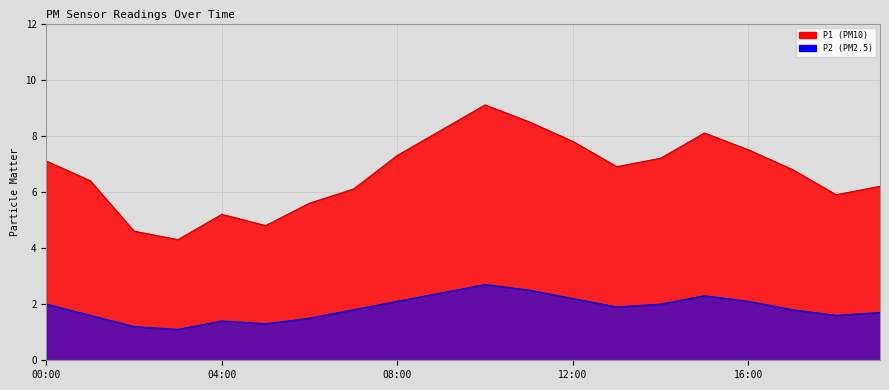

What is the difference between the highest and lowest values at 02:00?

3.4